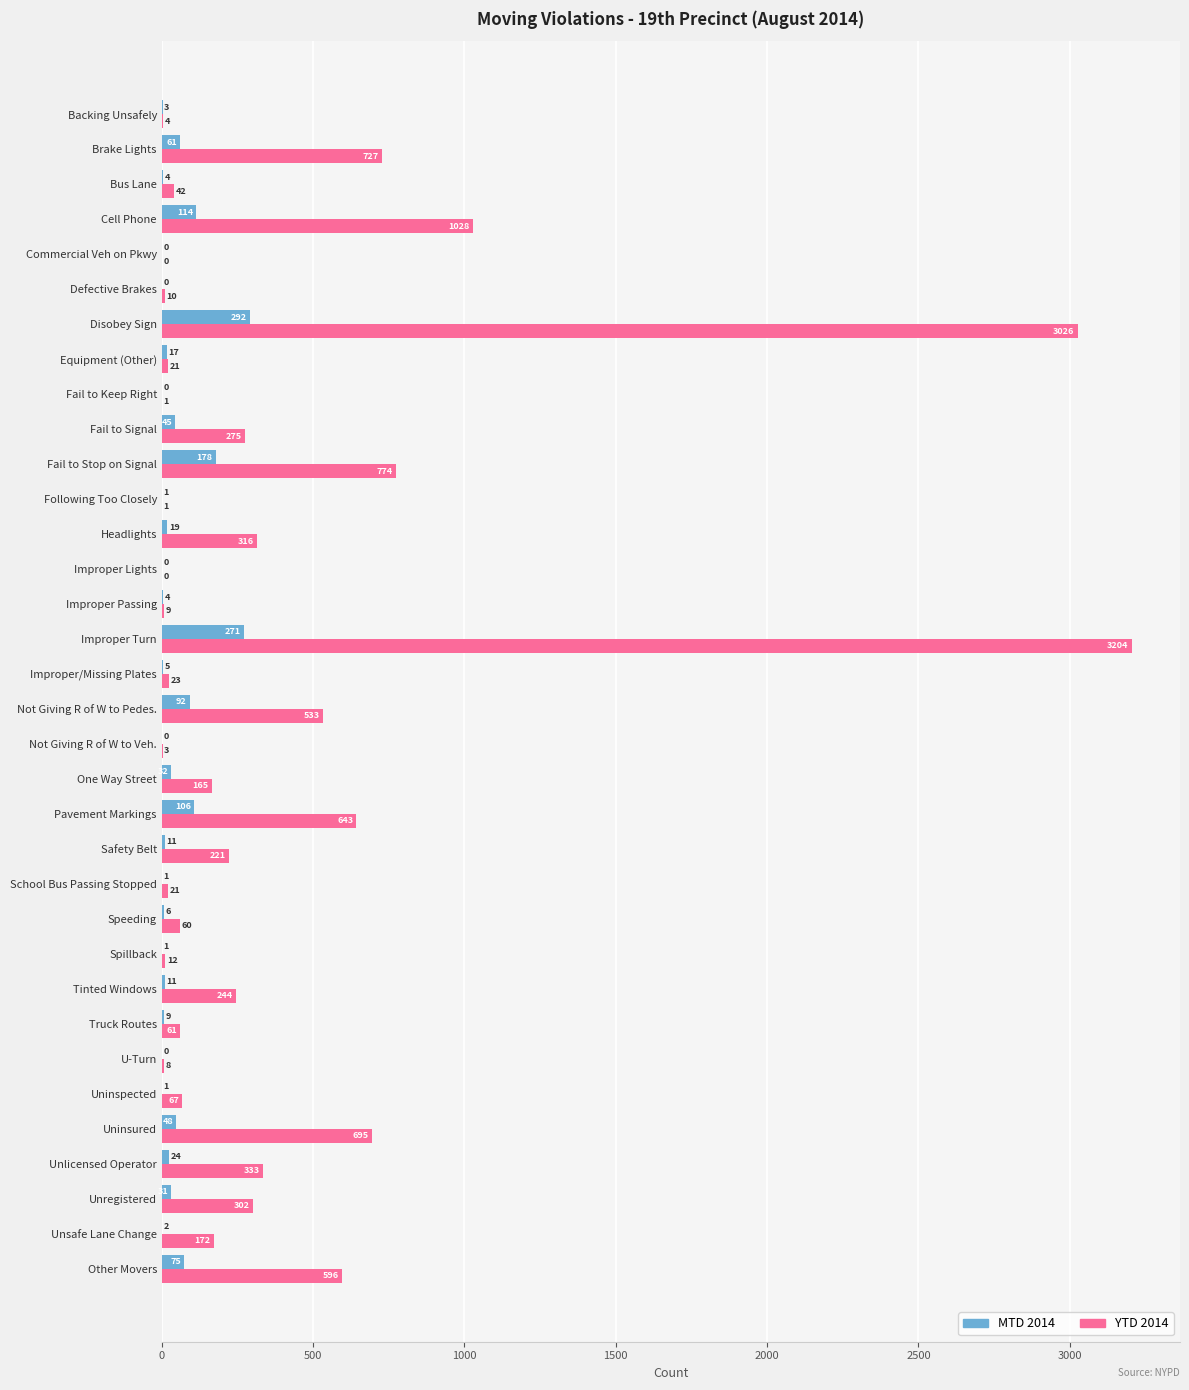

The value of MTD 2014 at Backing Unsafely is 3. True or false?

True